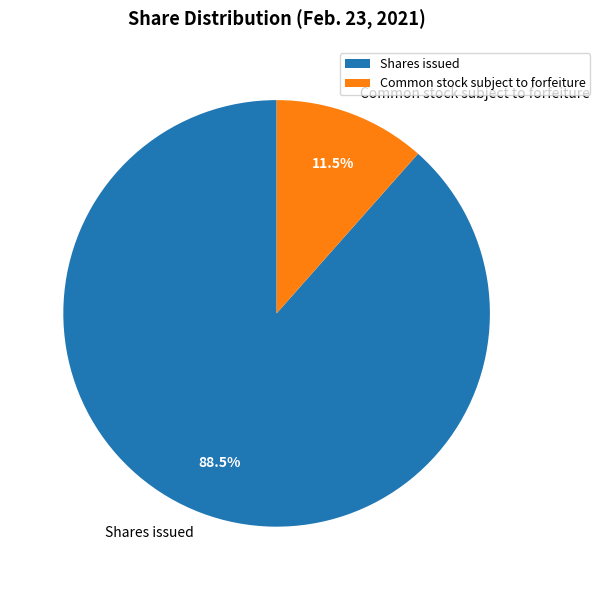

What is the largest slice in the pie chart?

Shares issued